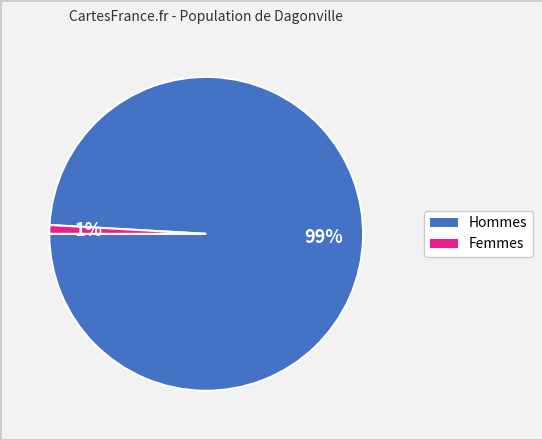

Does any single category account for the majority?

Yes